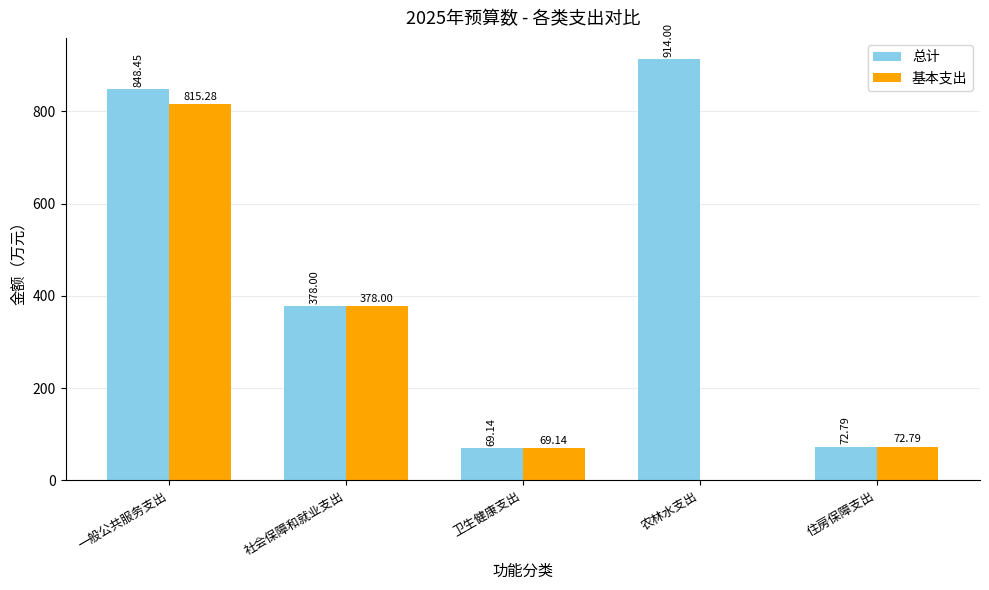

At which category is the sum across all series the highest?

一般公共服务支出